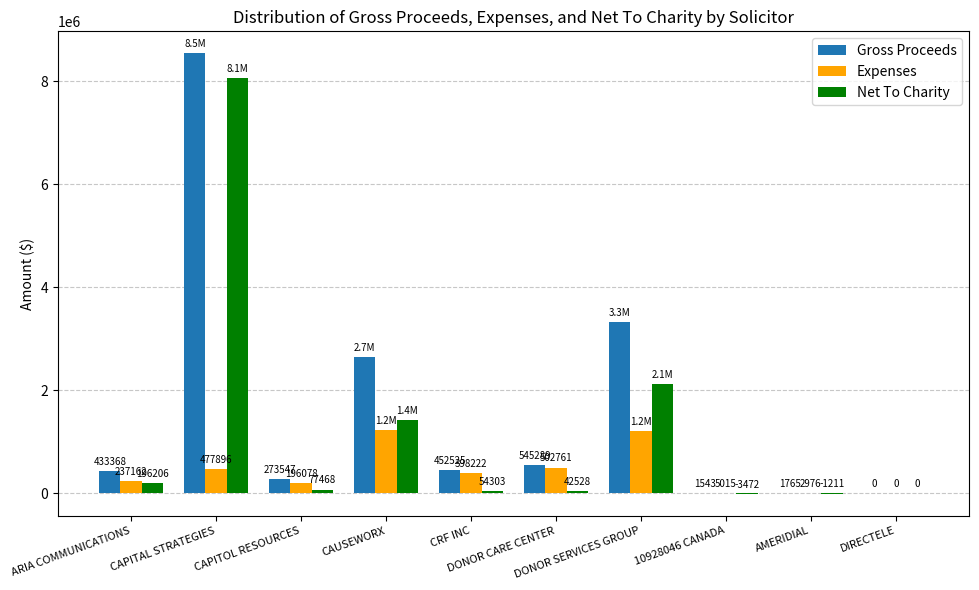

True or false: Gross Proceeds has a value of 545289.4 at DONOR CARE CENTER.

True